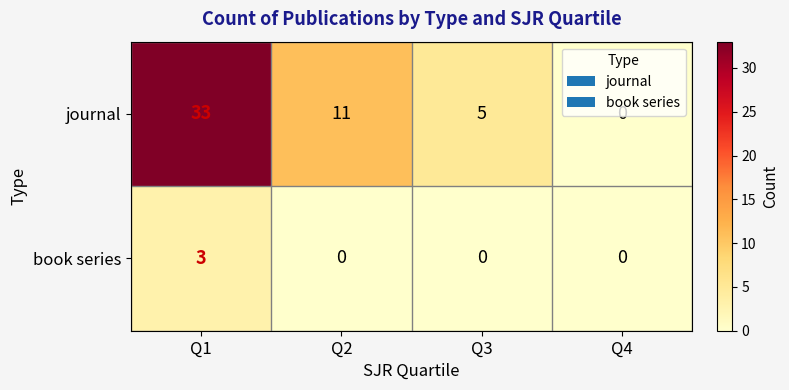

Which series has the largest range (max minus min)?

journal